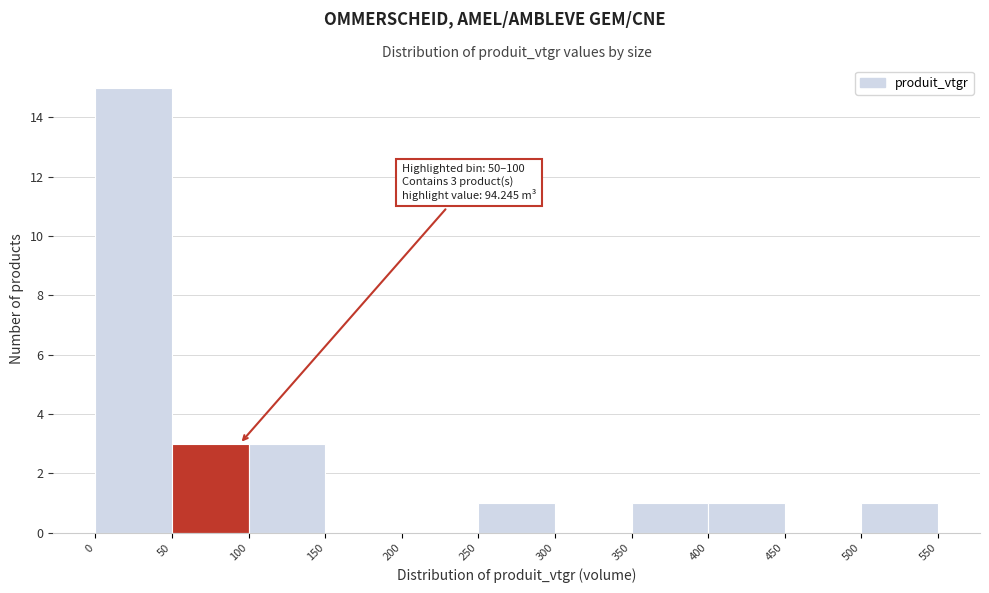

Which range on the x-axis has the tallest bar?

0 to 50